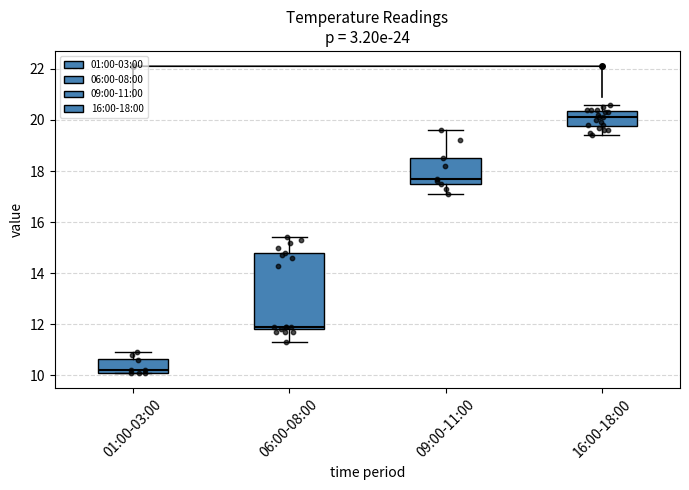

Reading left to right, read every box against the y-axis: the position of its median line, the range the box covers, and the ends of its whiskers. The values are not printed on the chart, so give them approximately, as read against the axis.

01:00-03:00: median 10.2 (just above the box's lower edge), box 10.2 to 10.6, whiskers 10.2 to 11.0
06:00-08:00: median 12.0, box 11.8 to 14.8, whiskers 11.4 to 15.4
09:00-11:00: median 17.8, box 17.6 to 18.6, whiskers 17.2 to 19.6
16:00-18:00: median 20.2, box 19.8 to 20.4, whiskers 19.4 to 20.6